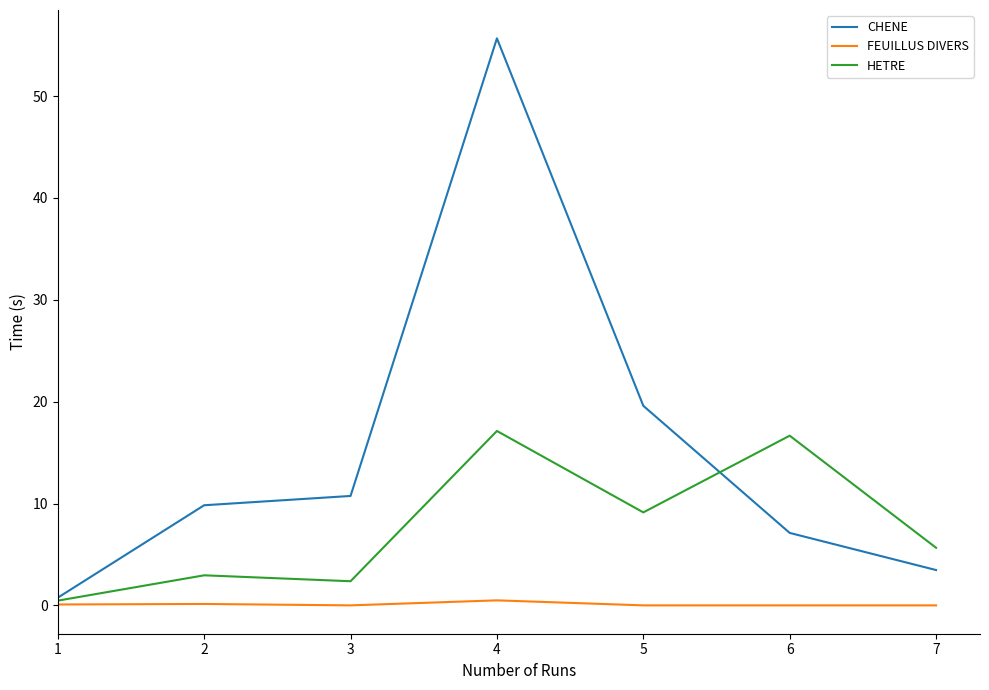

At 4, list the series in order from largest to smallest.

CHENE, HETRE, FEUILLUS DIVERS